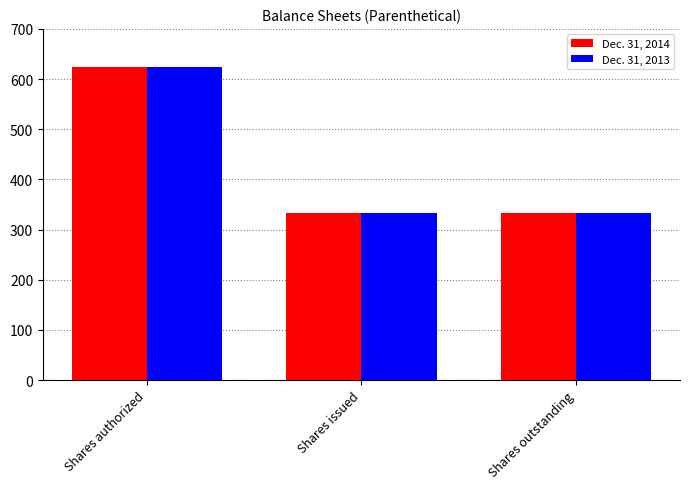

What are all the series names shown in the legend?

Dec. 31, 2014, Dec. 31, 2013